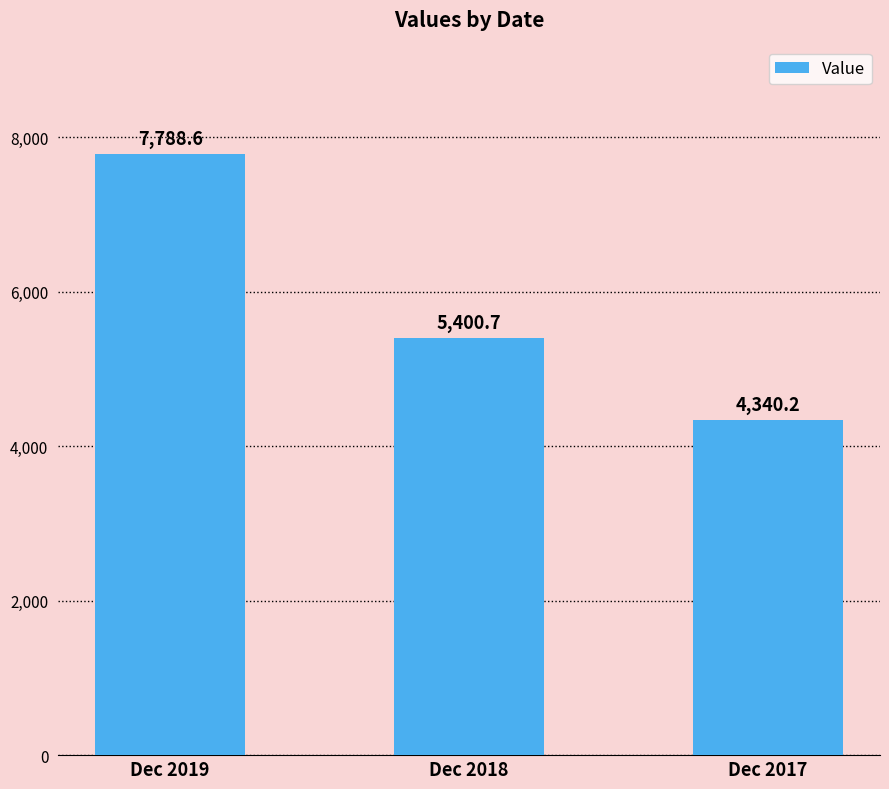

At which label is the value closest to 6064?

Dec 2018